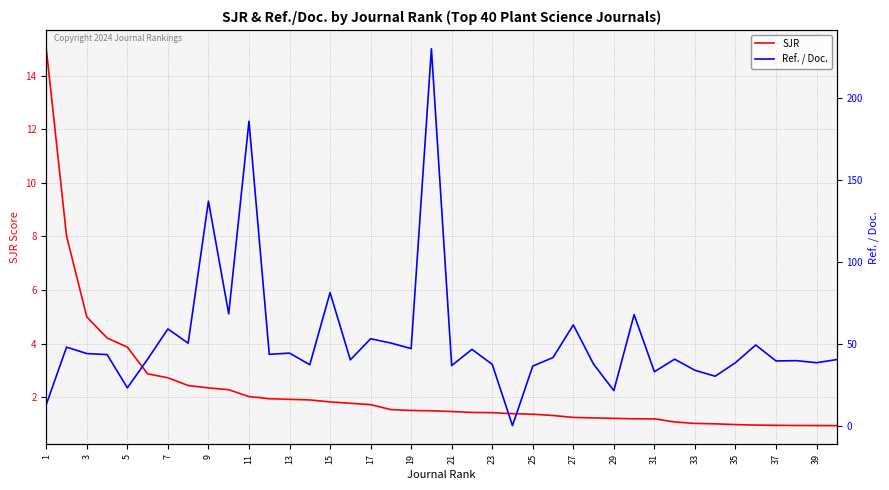

The SJR series shows 1.0 at 9. True or false?

False